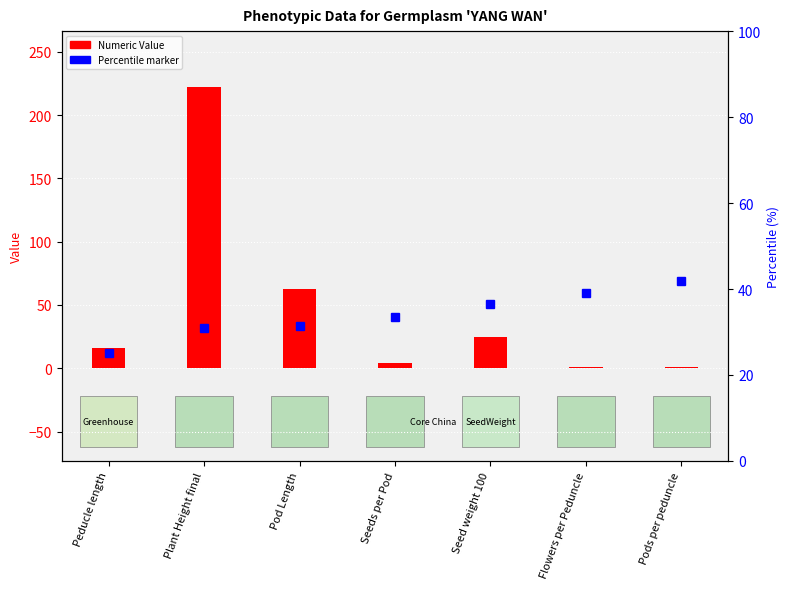

Is it true that the value at Flowers per Peduncle is 1.0?

True